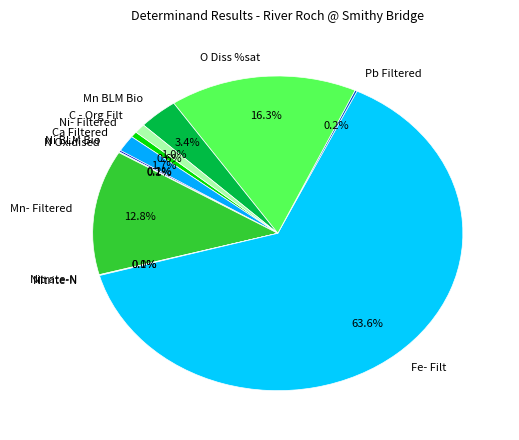

Combined, do Ca Filtered and Mn BLM Bio account for over 50%?

No